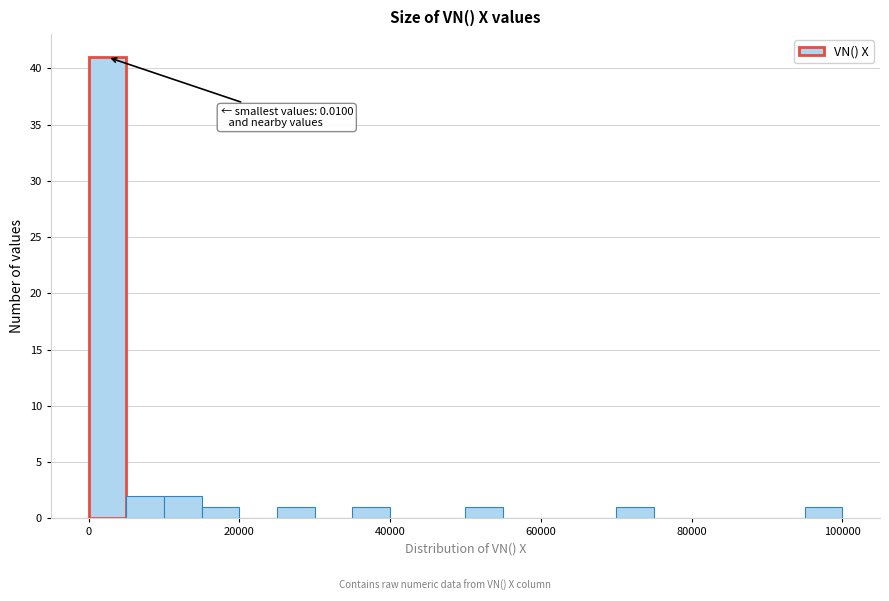

Around what value on the x-axis is the tallest bar? Give the approximate position of its centre, as read against the axis.

2000